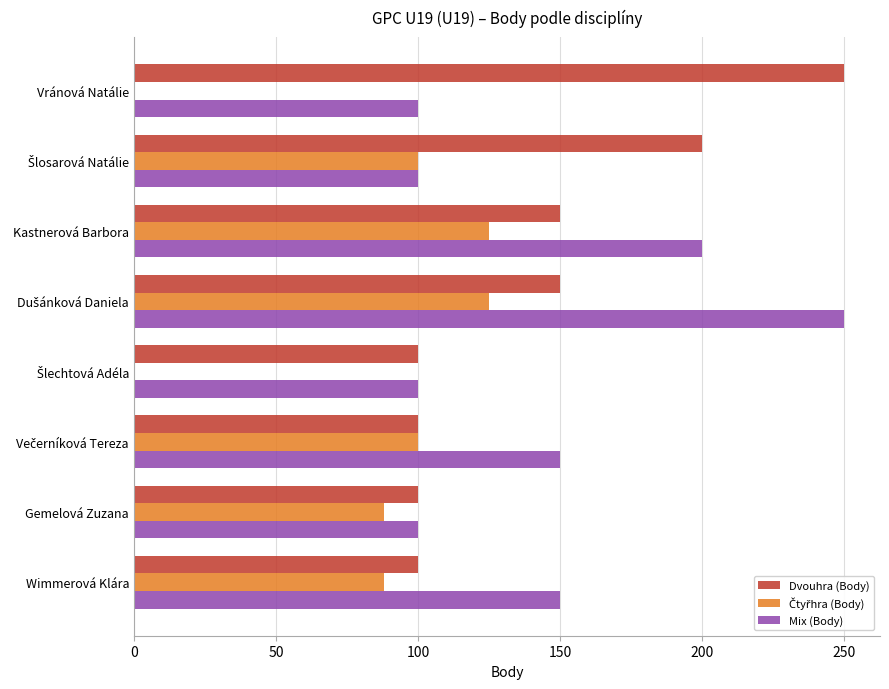

What is the sum of the Mix (Body) values at Wimmerová Klára and Gemelová Zuzana?

250